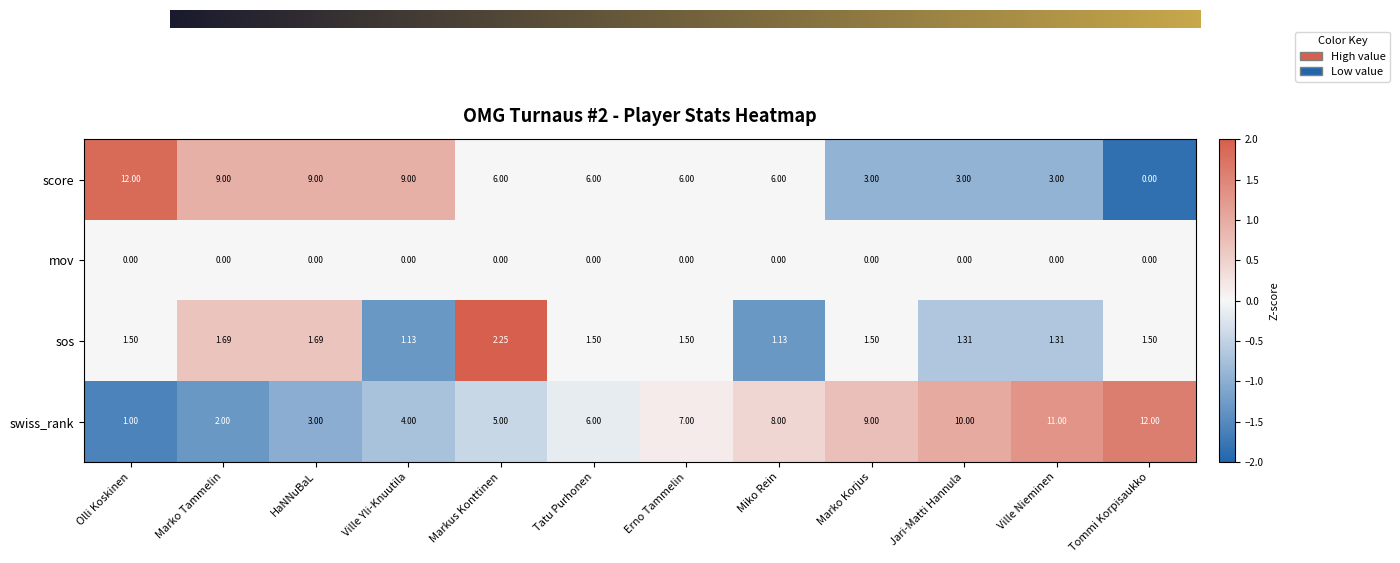

Which series has the widest spread of values?

score